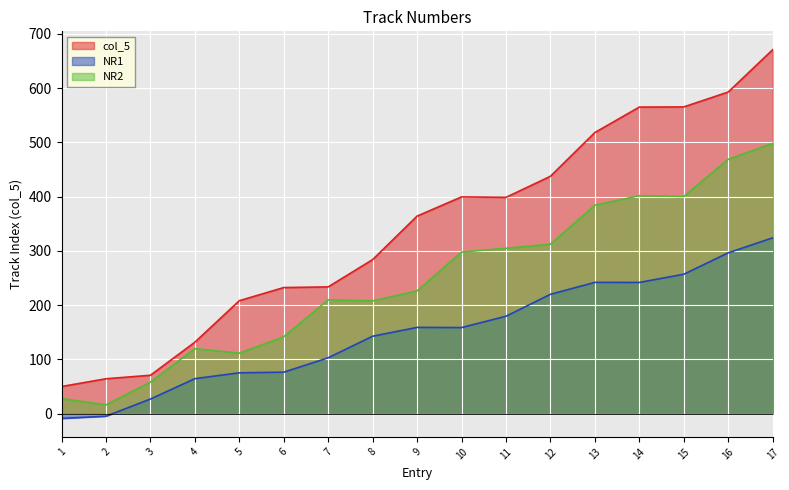

Which series has the largest range (max minus min)?

col_5